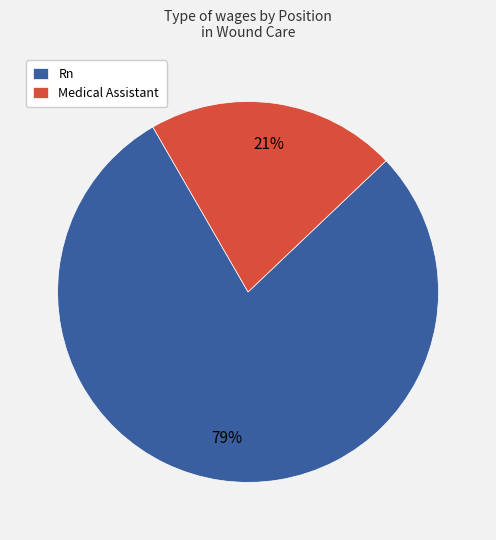

True or false: Medical Assistant accounts for 7% of the total.

False